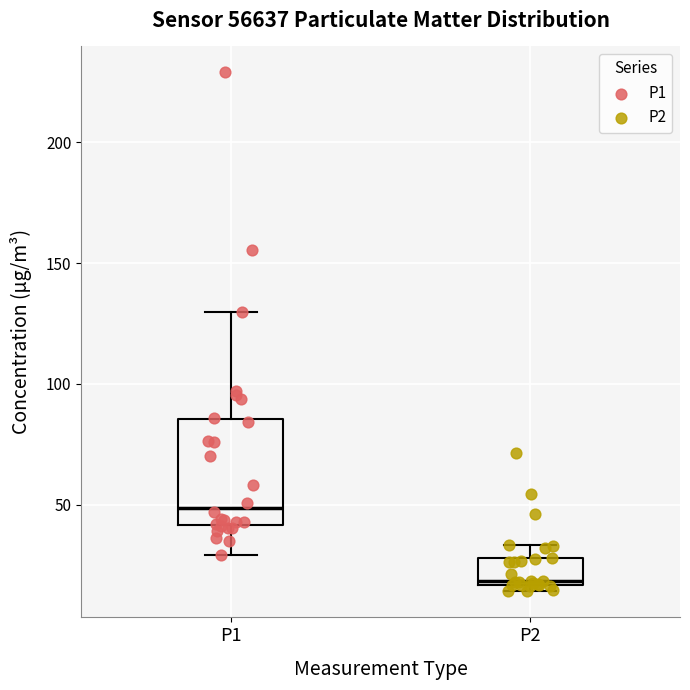

Where is the upper edge of the box for P2 on the y-axis? The values are not printed on the chart, so give them approximately, as read against the axis.

30